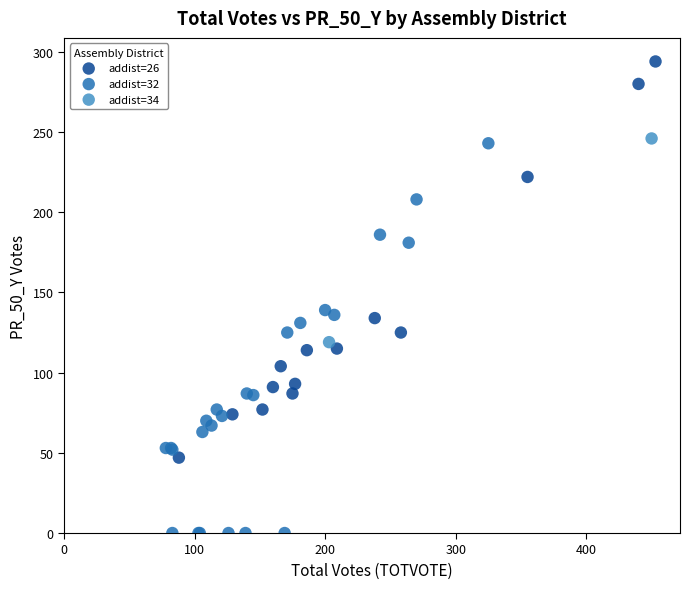

Which series contains the highest Y value?

addist=26